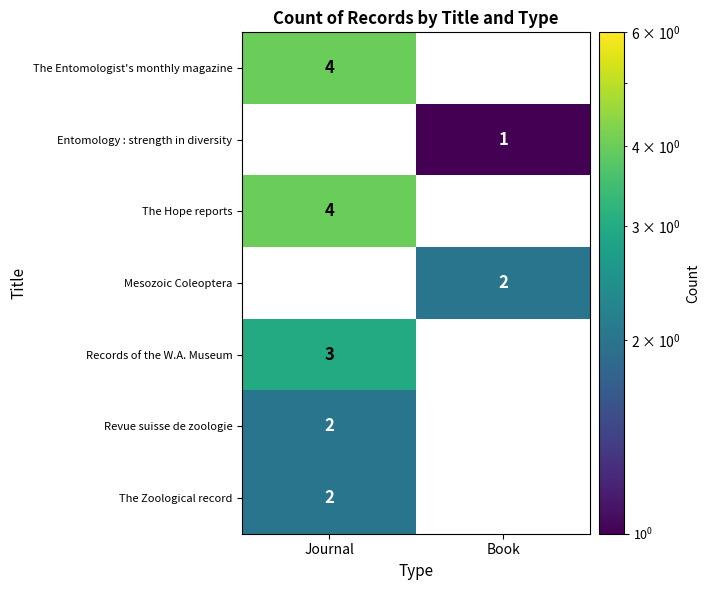

What is the sum of the The Entomologist's monthly magazine values at Book and Journal?

4